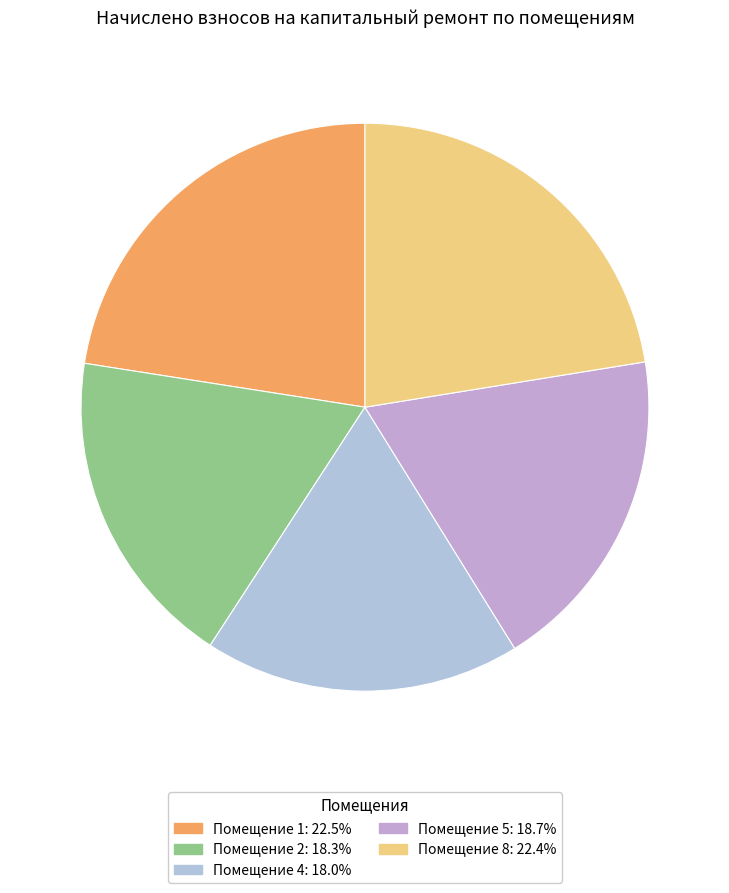

How many slices are in this pie chart?

5